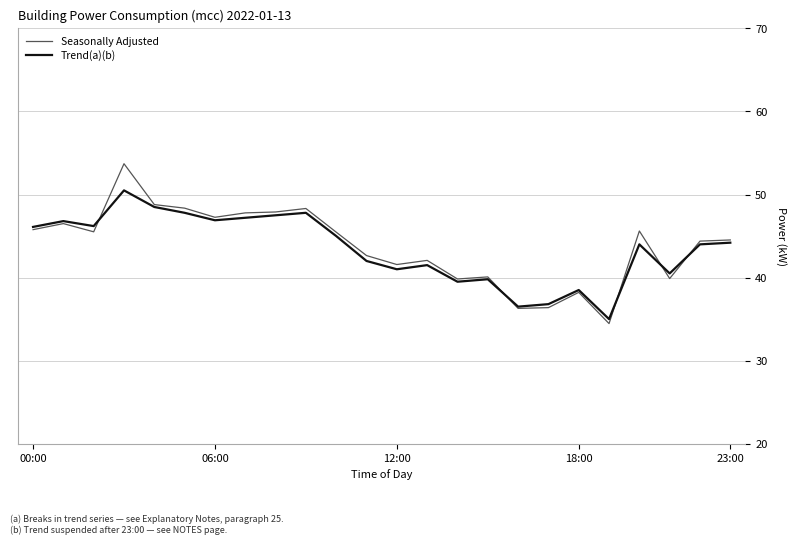

What is the highest value of the Seasonally Adjusted series?

53.7